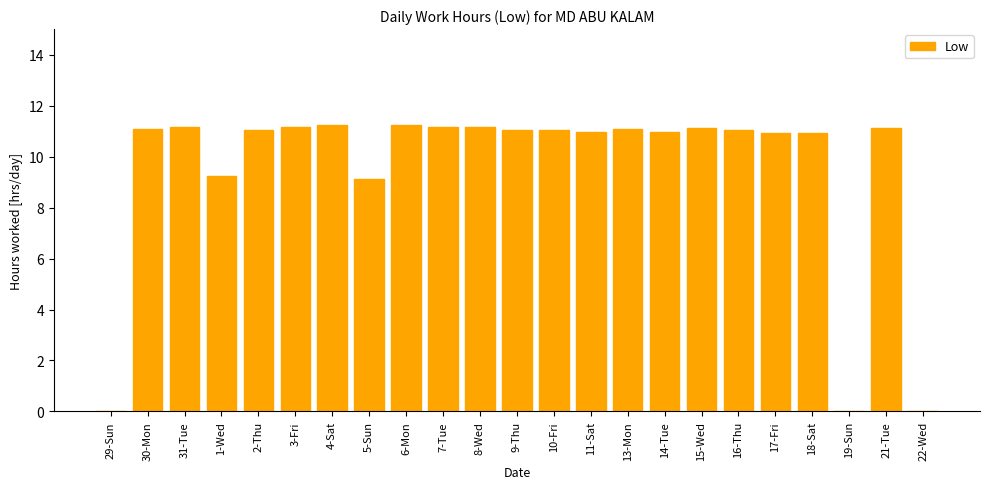

Which has a higher value, 22-Wed or 11-Sat?

11-Sat